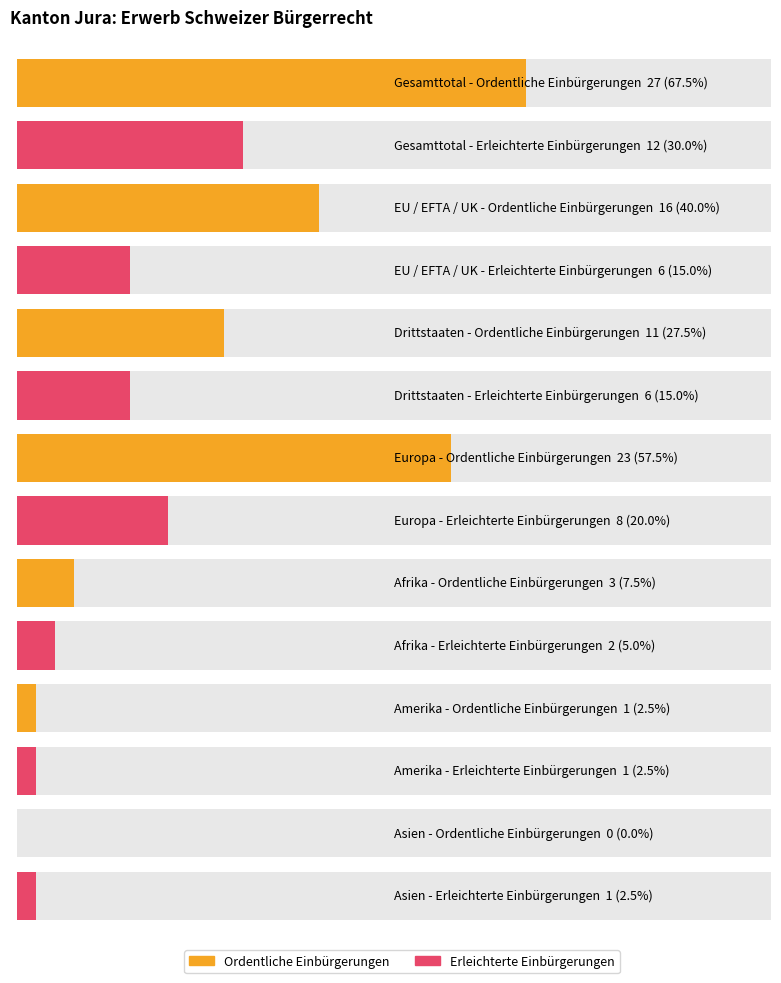

What is the value of the Erleichterte Einbürgerungen bar at the 5th from the left?

5